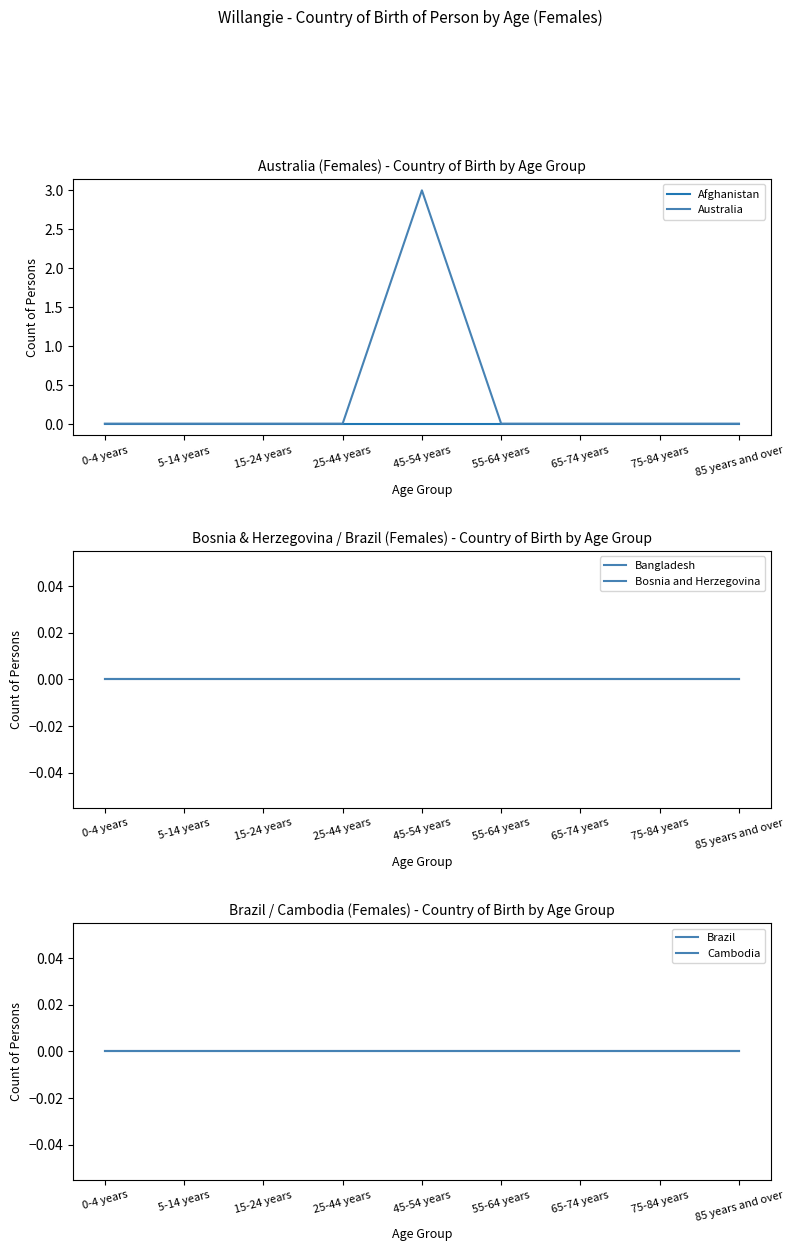

At which category is the sum across all series the highest?

45-54 years